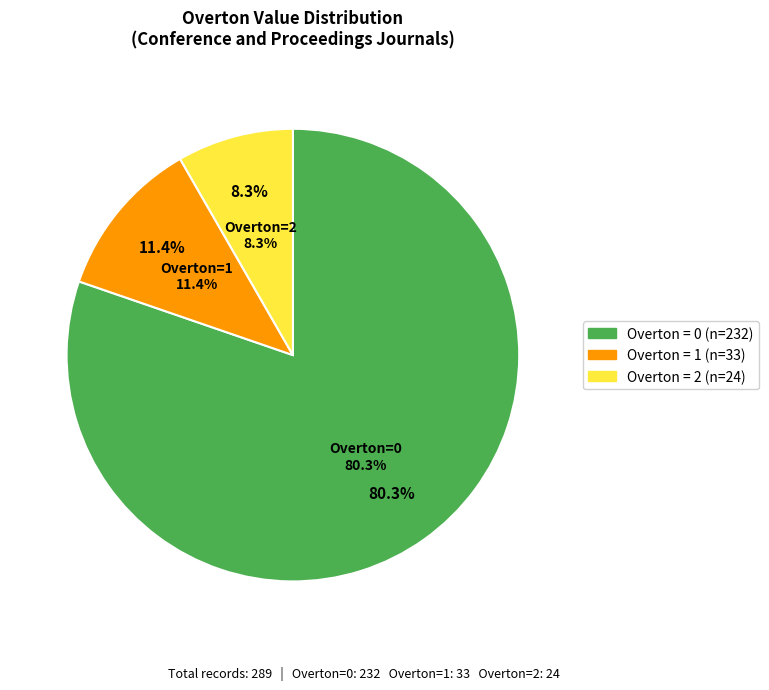

To the nearest percent, what is the difference between the 1 and 2 slice percentages?

3%